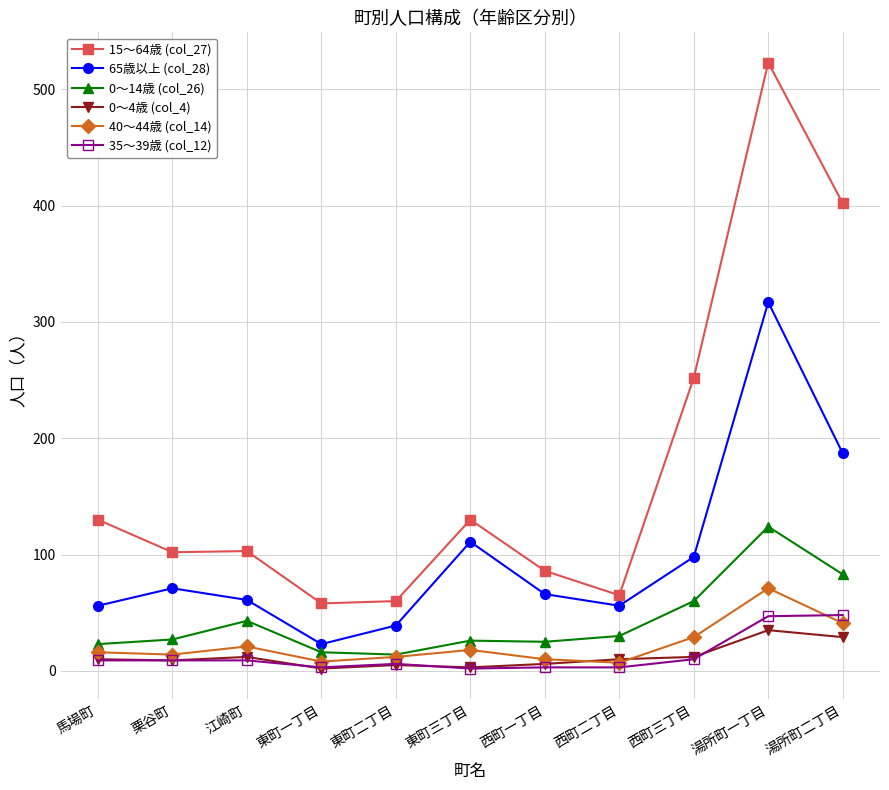

At which category is the sum across all series the highest?

湯所町一丁目